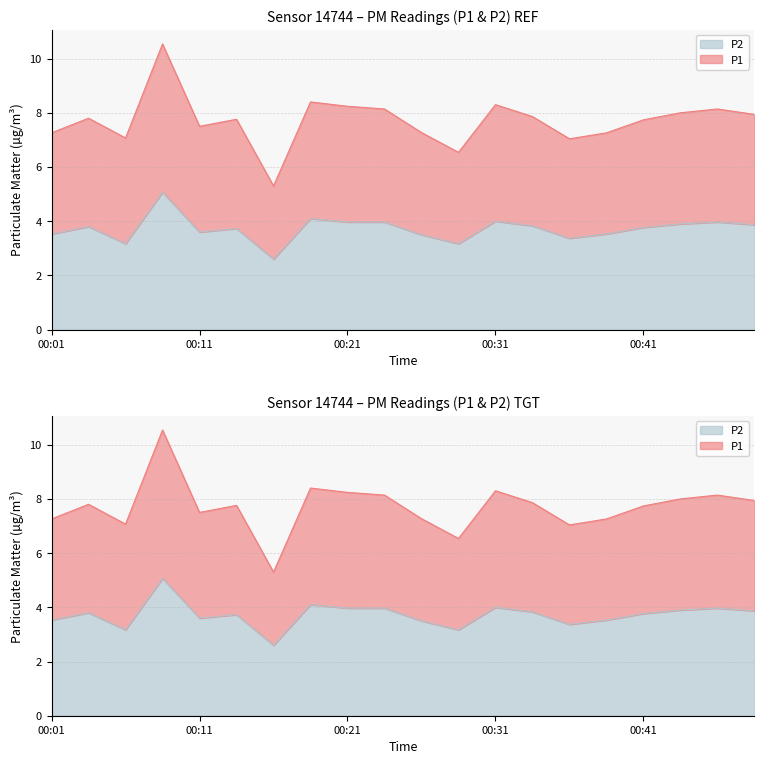

Where is the first local maximum for P2?

00:04